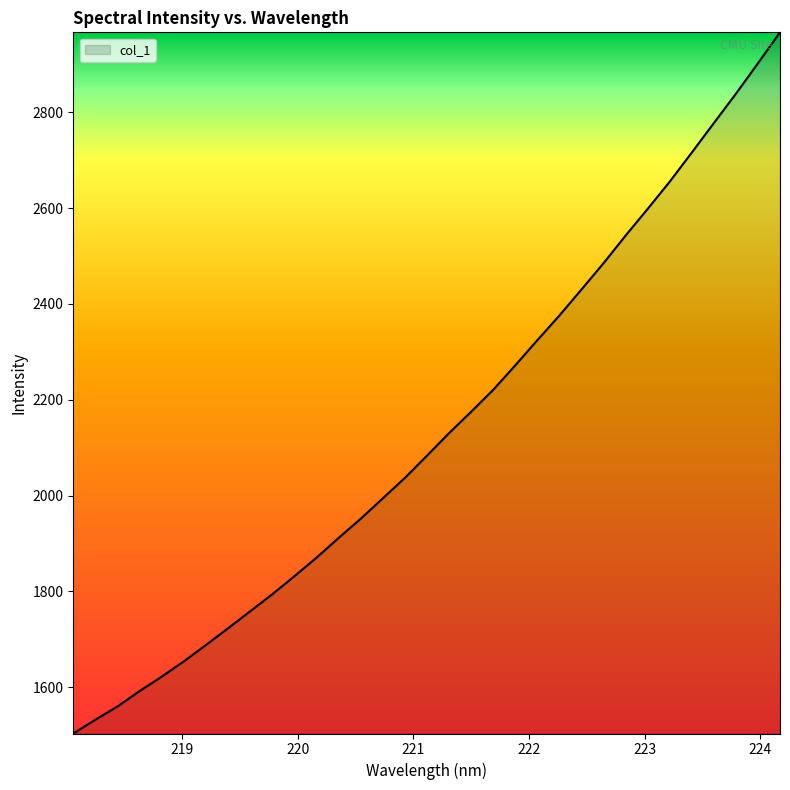

What is the minimum value shown in the chart?

1503.2